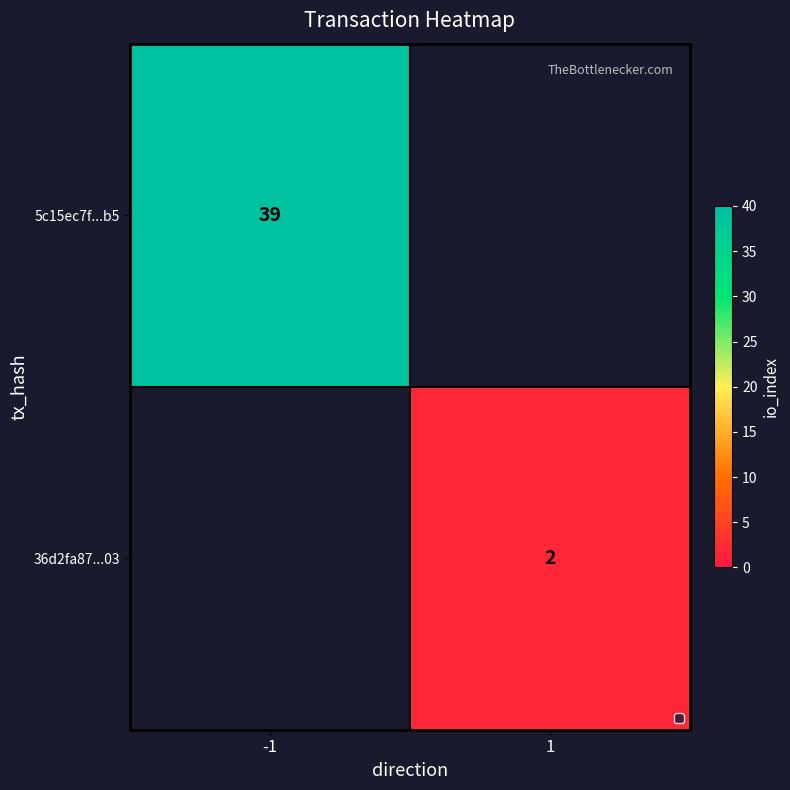

The 36d2fa87...03 series shows 2 at 1. True or false?

True